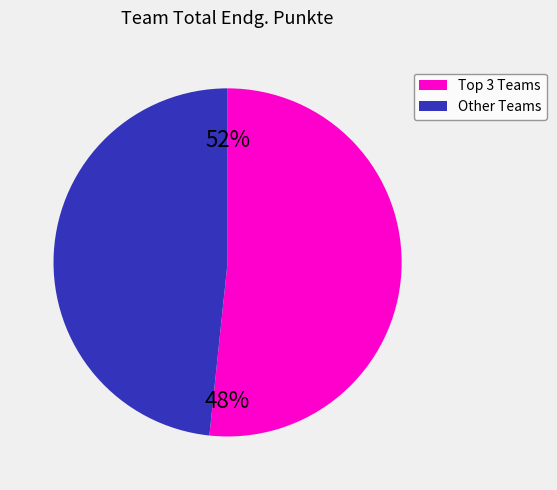

Is there any slice that represents more than half of the pie?

Yes